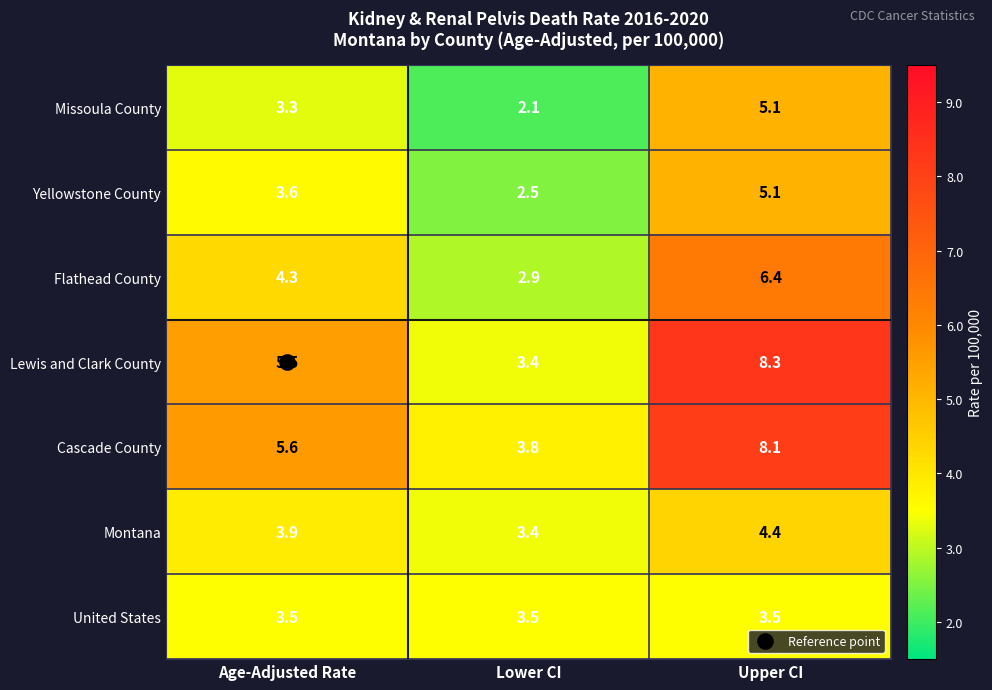

List the labels in order of Missoula County value, smallest first.

Lower CI, Age-Adjusted Rate, Upper CI